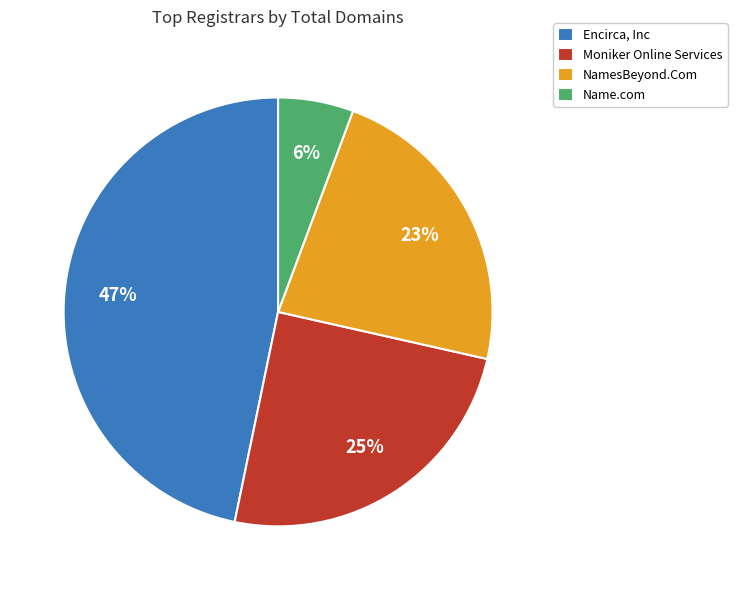

What is the smallest slice in the pie chart?

Name.com